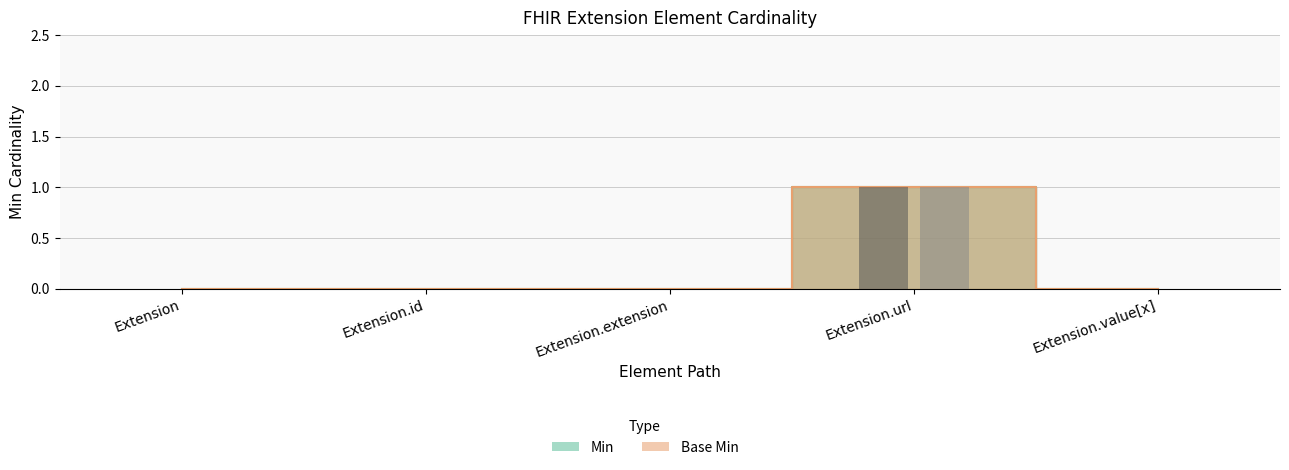

Rank the series by their maximum value, from highest to lowest.

Min, Base Min